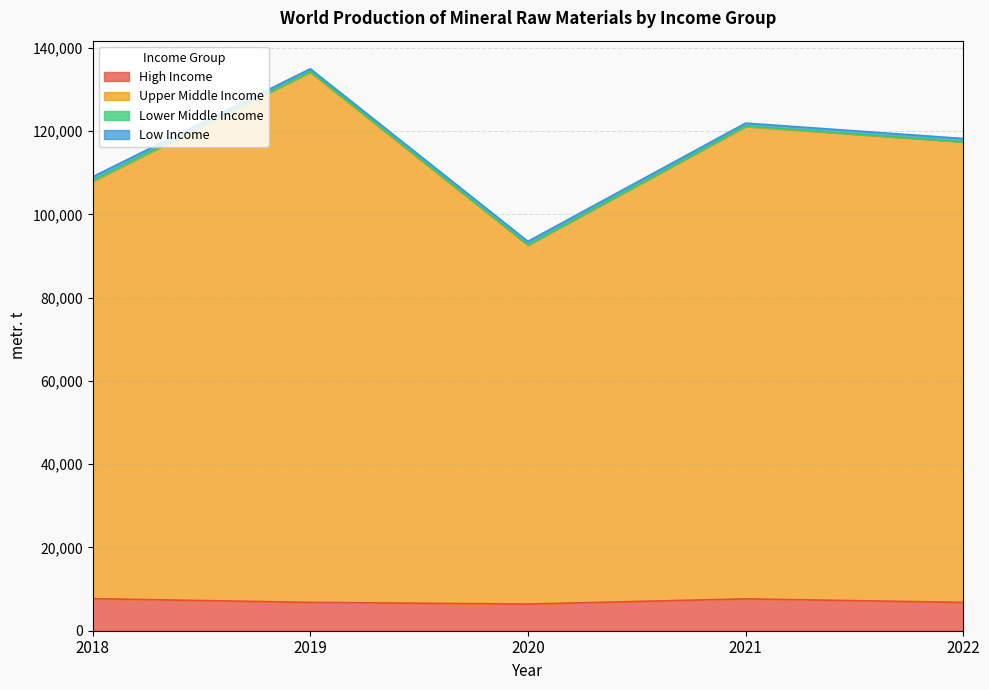

Rank the categories by High Income value from lowest to highest.

2020, 2019, 2022, 2021, 2018